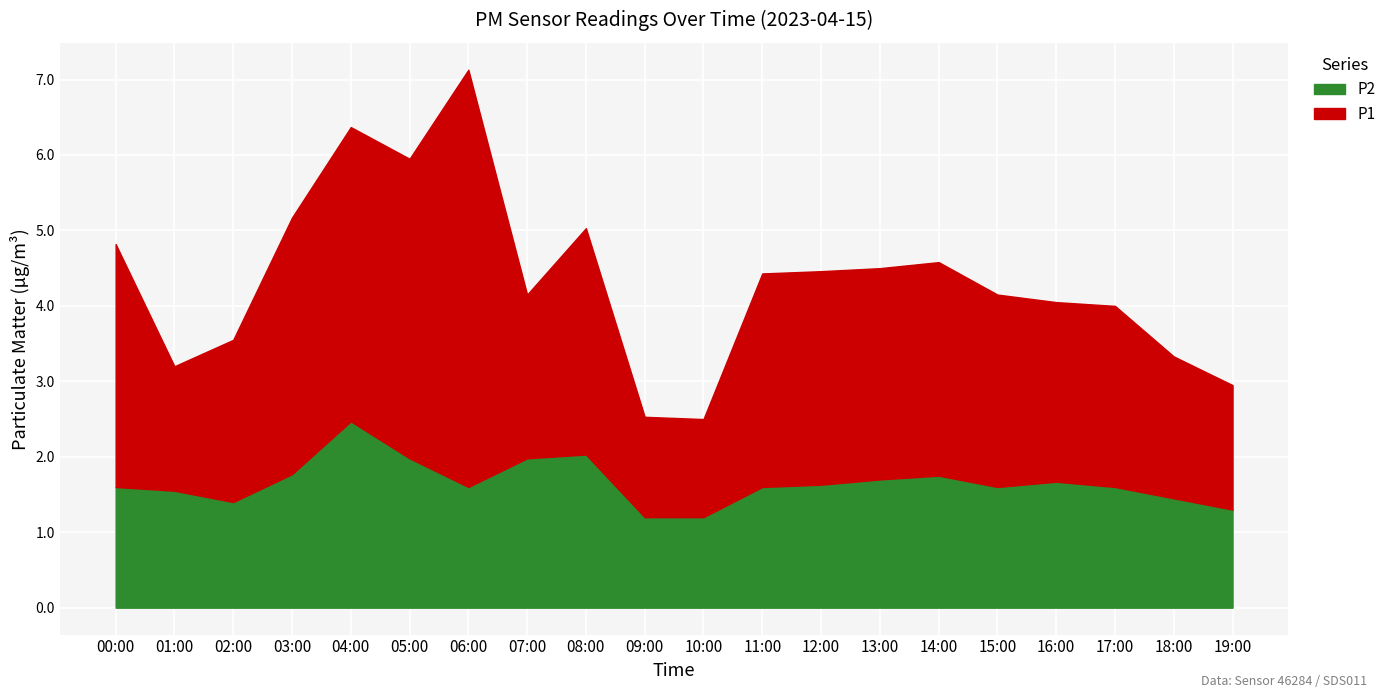

True or false: P2 and P1 cross at least once.

False